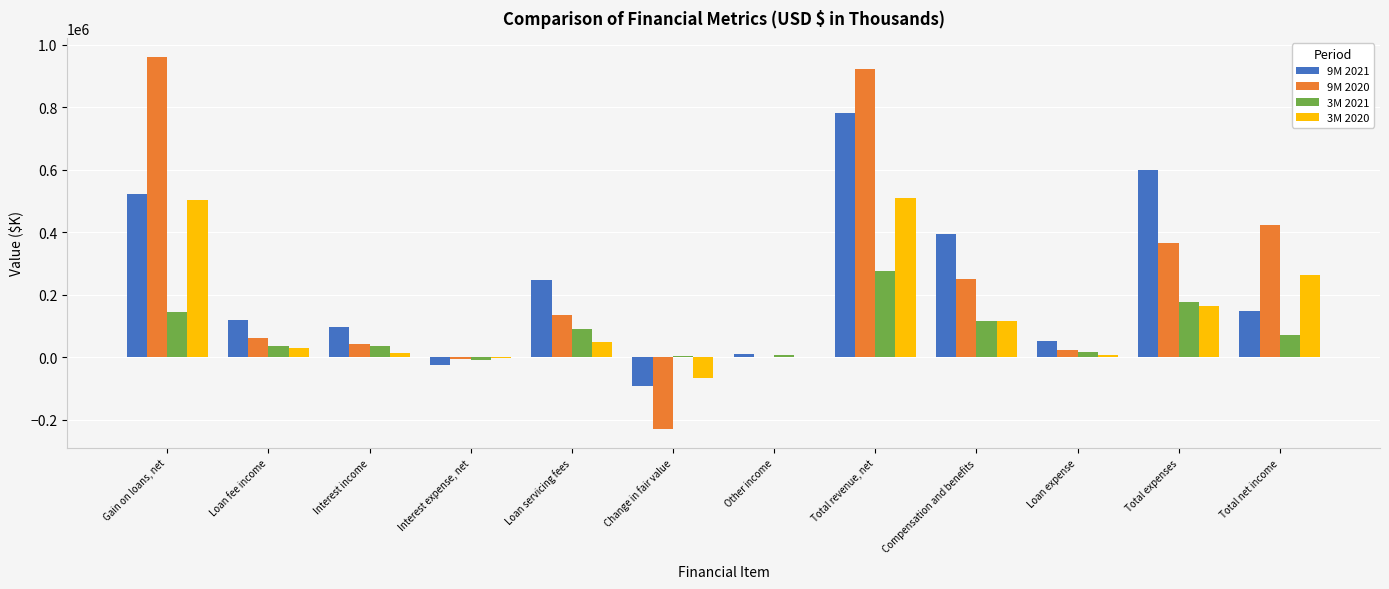

What is the difference between the 9M 2021 values at Gain on loans, net and Interest income?

424783